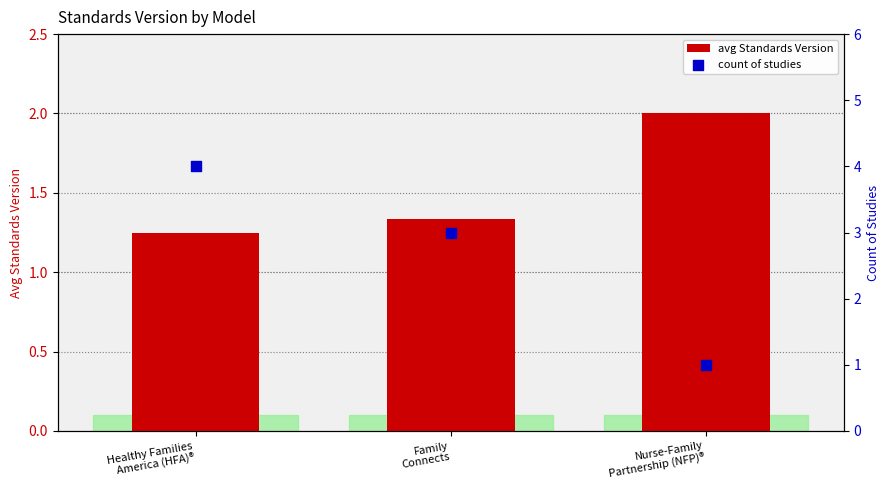

At how many categories does at least one series exceed 3?

1